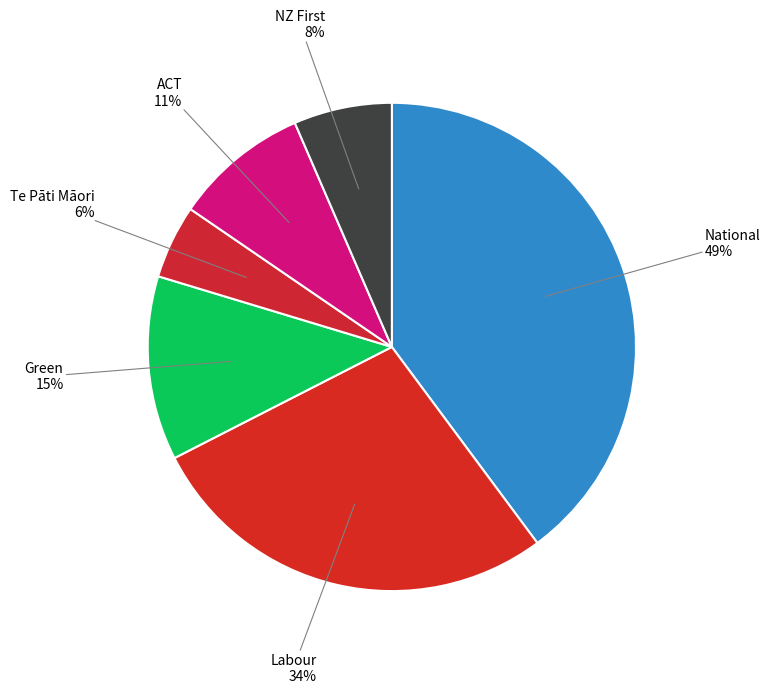

How many segments does this pie chart have?

6